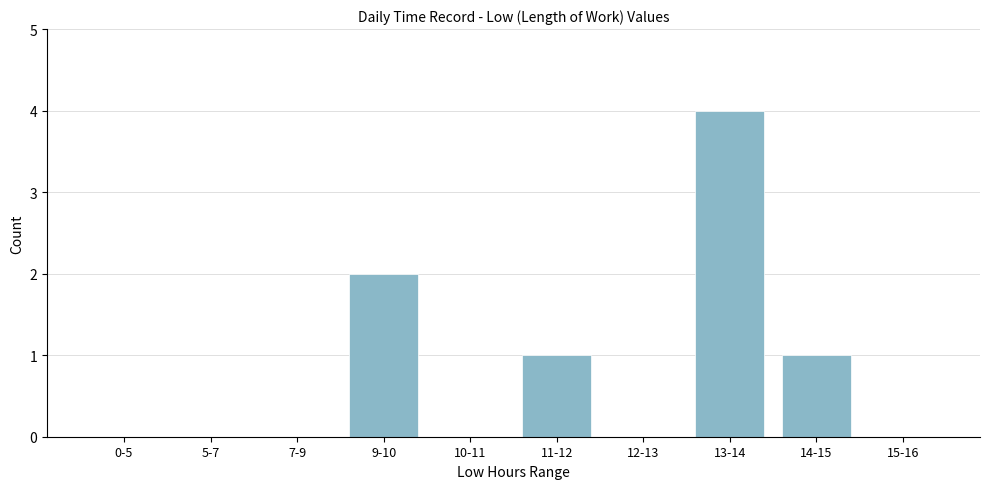

Reading left to right, what are all the values shown in this chart?

0-5=0	5-7=0	7-9=0	9-10=2	10-11=0	11-12=1	12-13=0	13-14=4	14-15=1	15-16=0